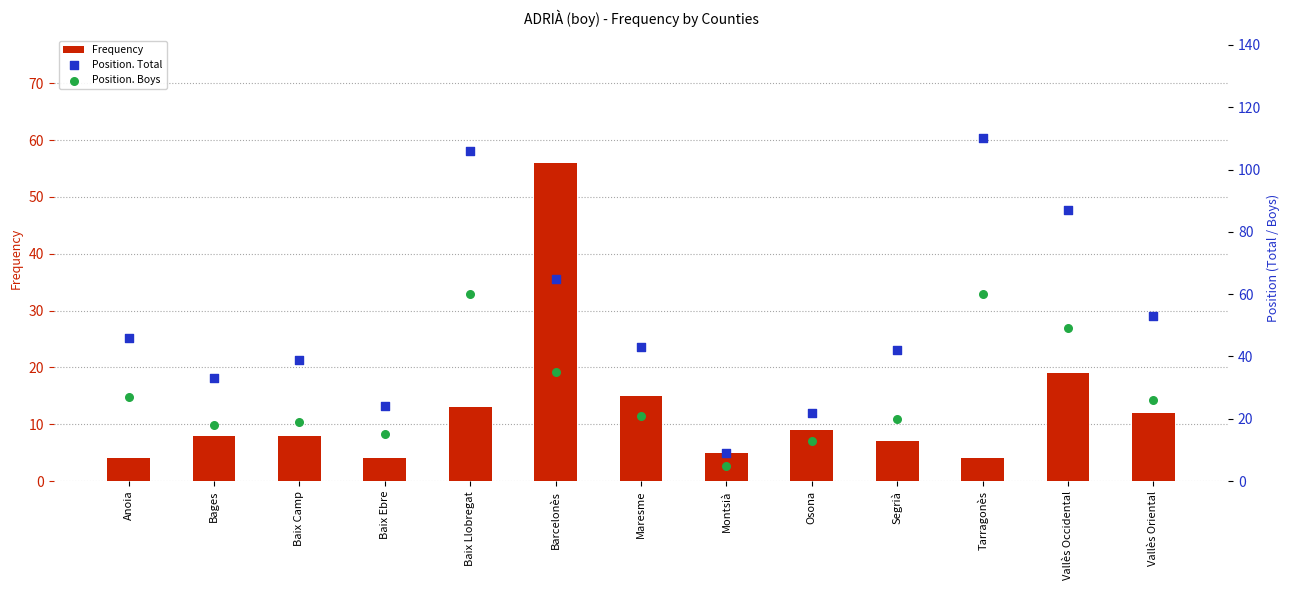

Which series has the largest Y range (max minus min)?

Position. Total